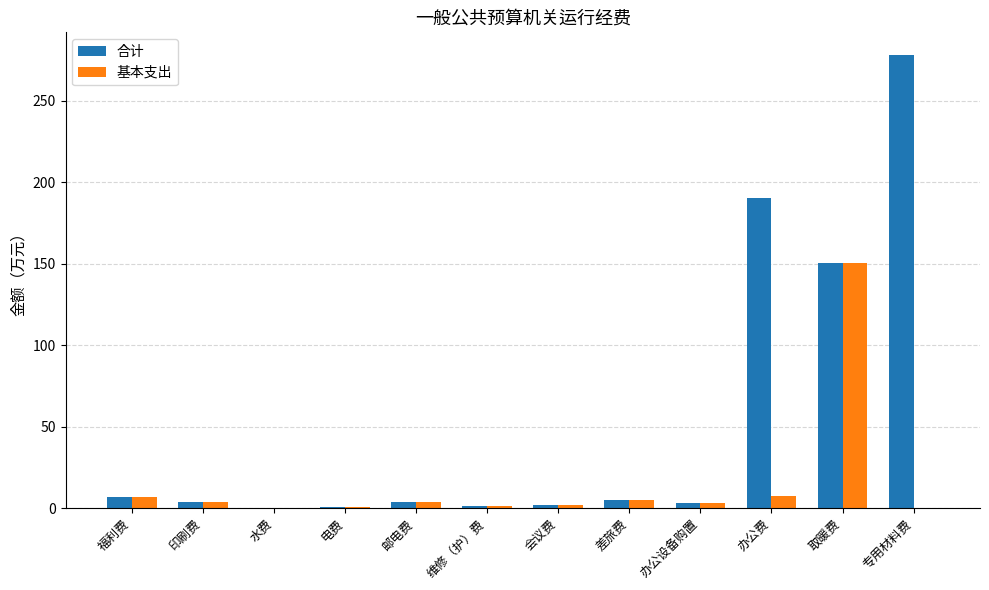

Count the number of categories in the chart.

12